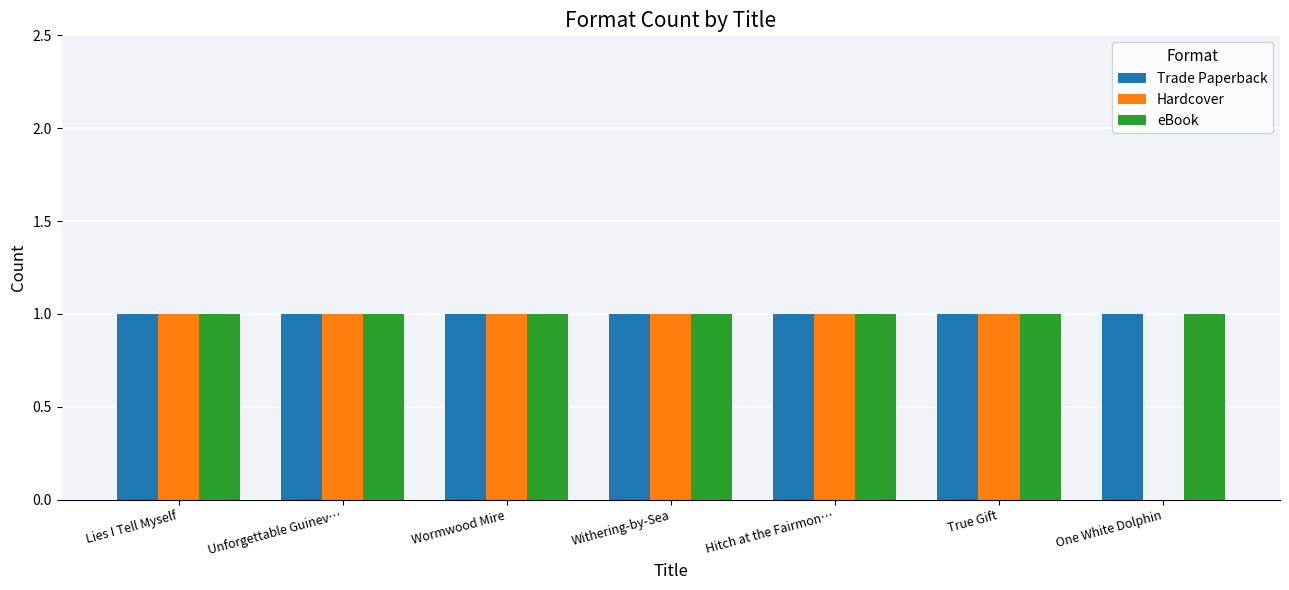

What is the maximum value for eBook?

1